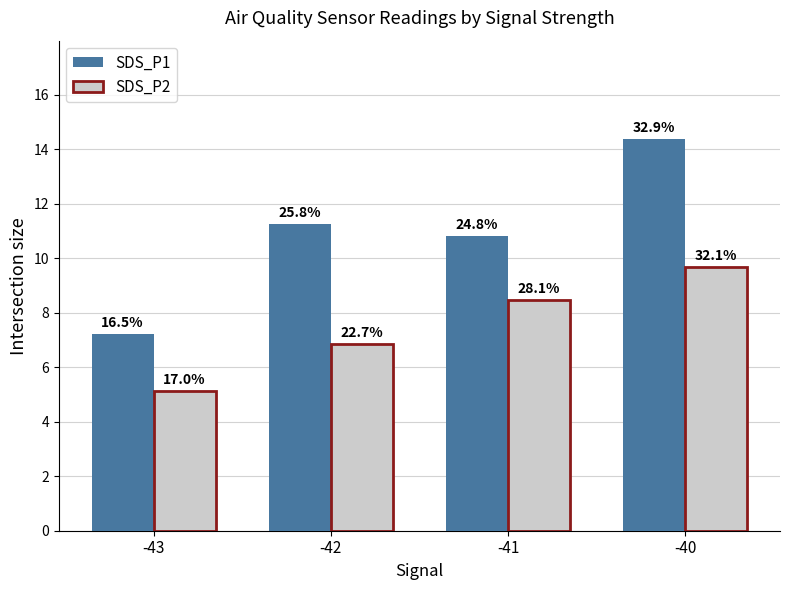

How many bars are there in each group?

2